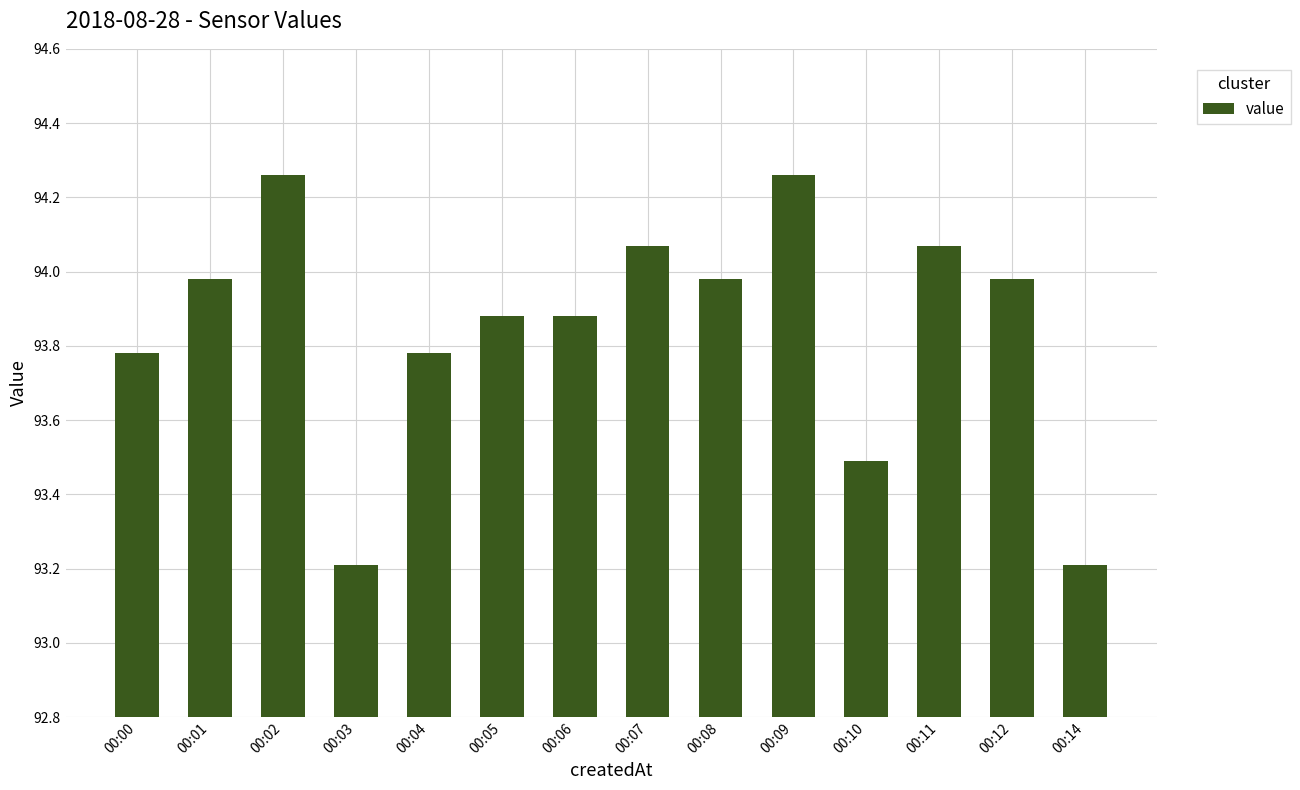

True or false: the data shows 31.7 at 00:03.

False